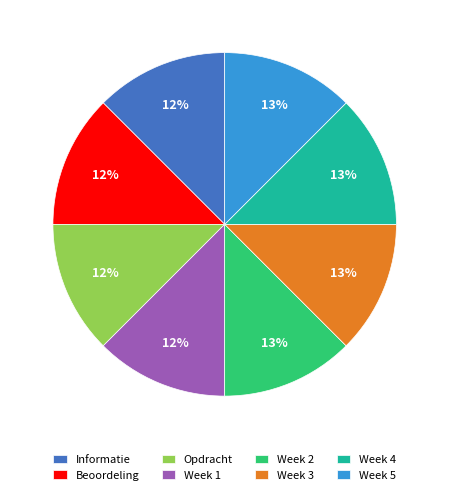

Count the number of slices in the pie.

8